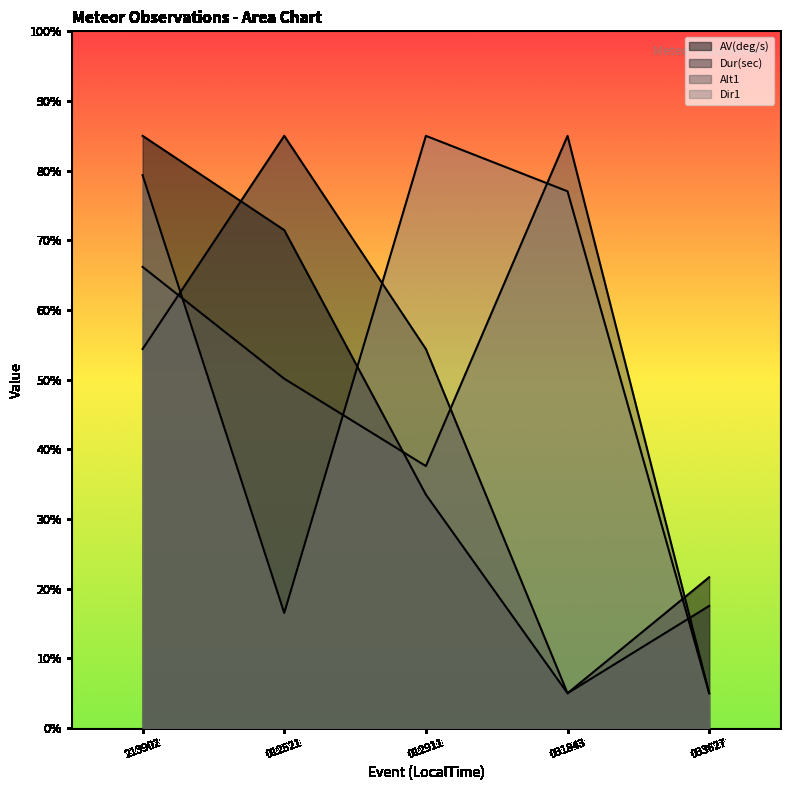

What is the total value across all series at 012521?

223.1